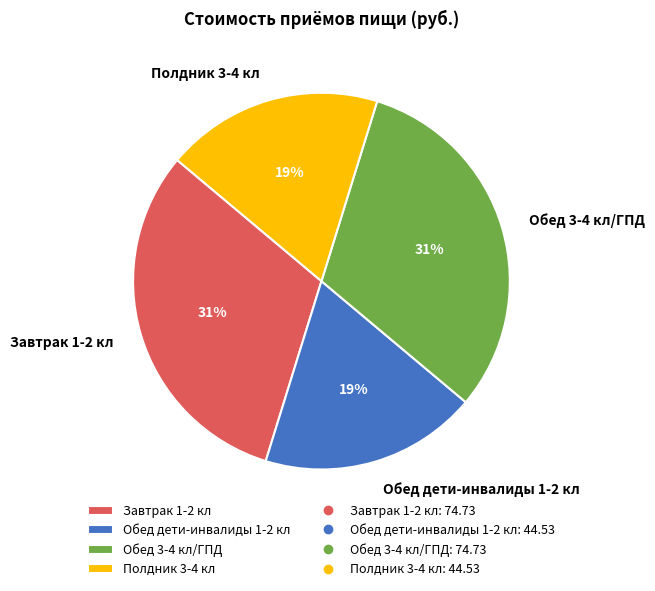

Does Завтрак 1-2 кл account for over 50% of the chart?

No